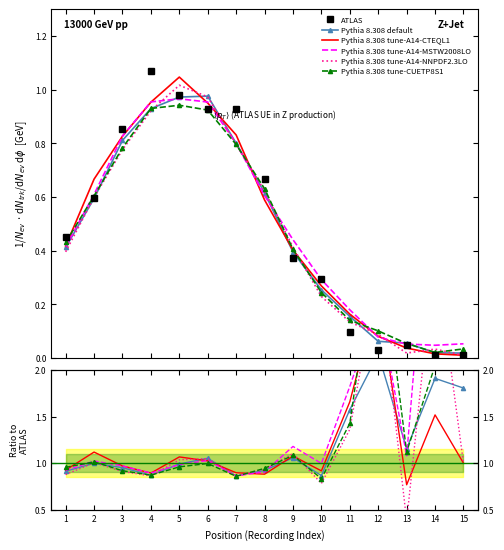

What are all the series names shown in the legend?

ATLAS, Pythia 8.308 default, Pythia 8.308 tune-A14-CTEQL1, Pythia 8.308 tune-A14-MSTW2008LO, Pythia 8.308 tune-A14-NNPDF2.3LO, Pythia 8.308 tune-CUETP8S1